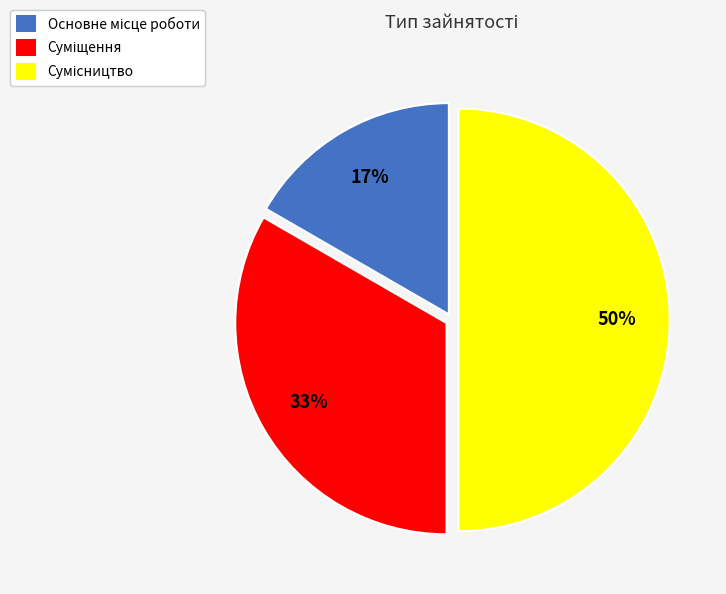

To the nearest percent, what is the difference between the largest and smallest slice percentages?

33%